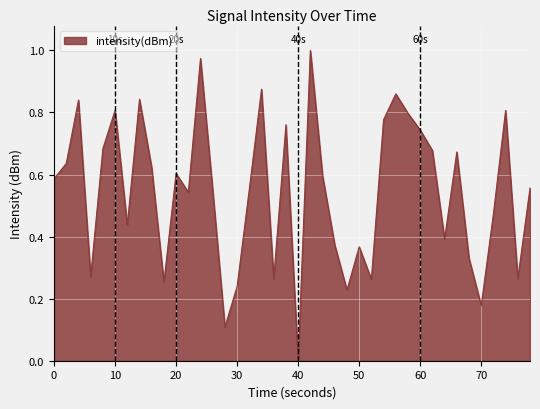

Does the chart have visible grid lines?

Yes